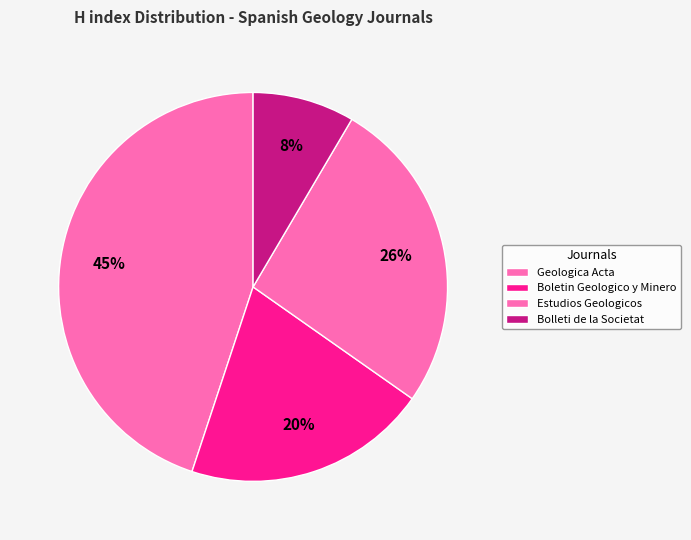

How many segments does this pie chart have?

4